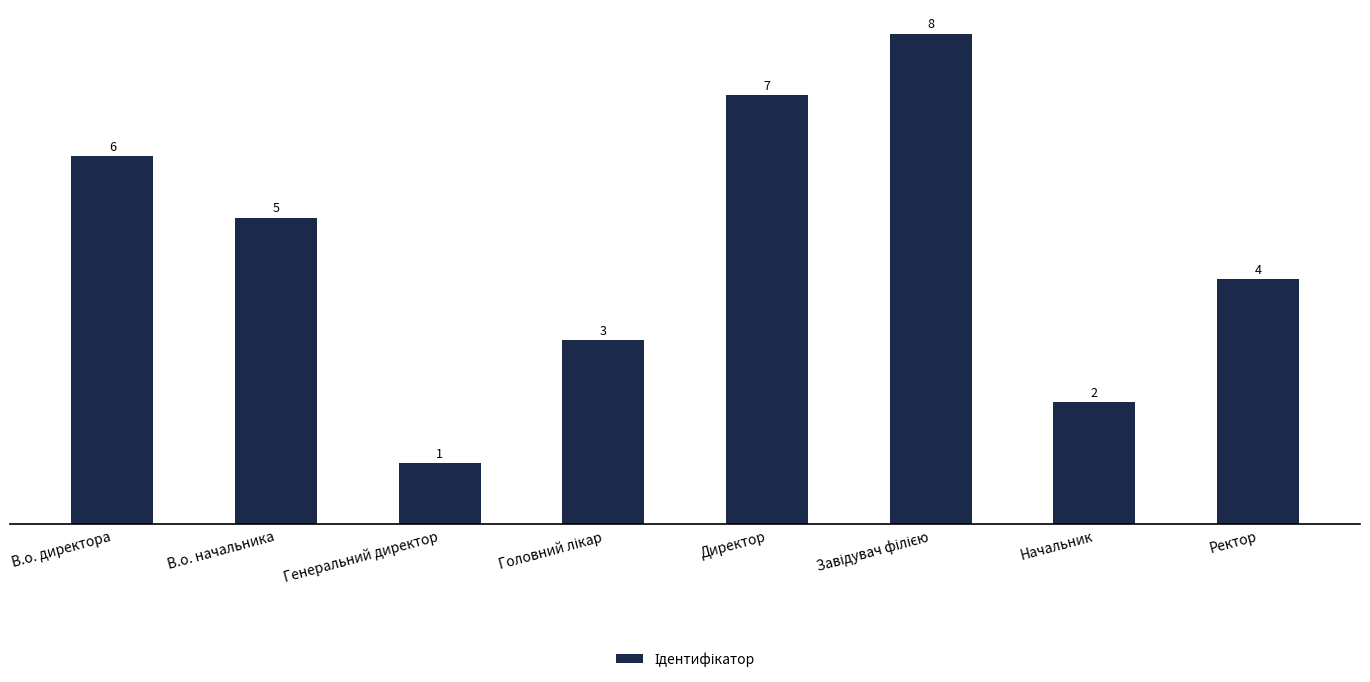

How many distinct data groups are displayed?

1